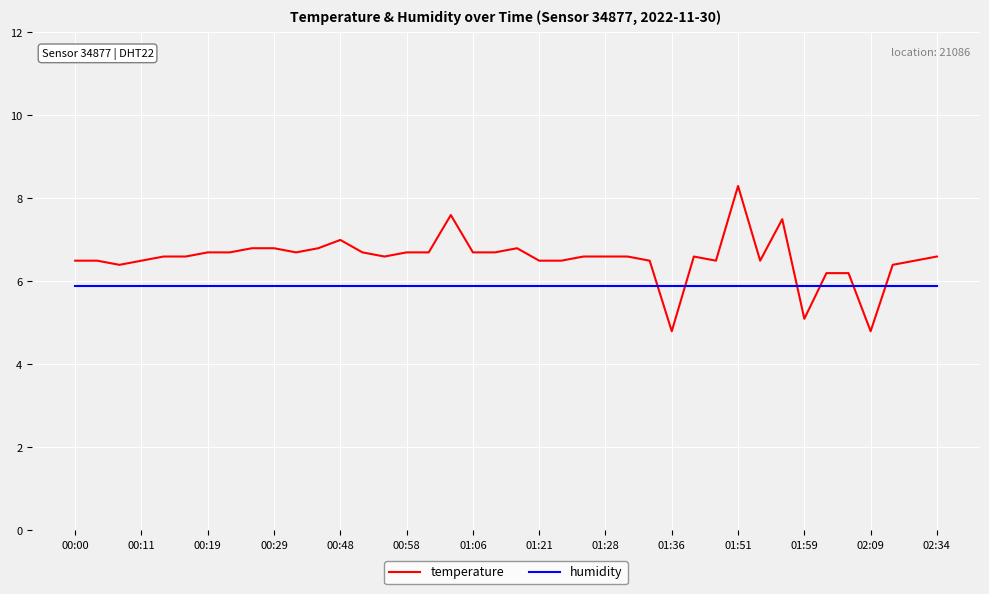

Which series has the widest spread of values?

temperature